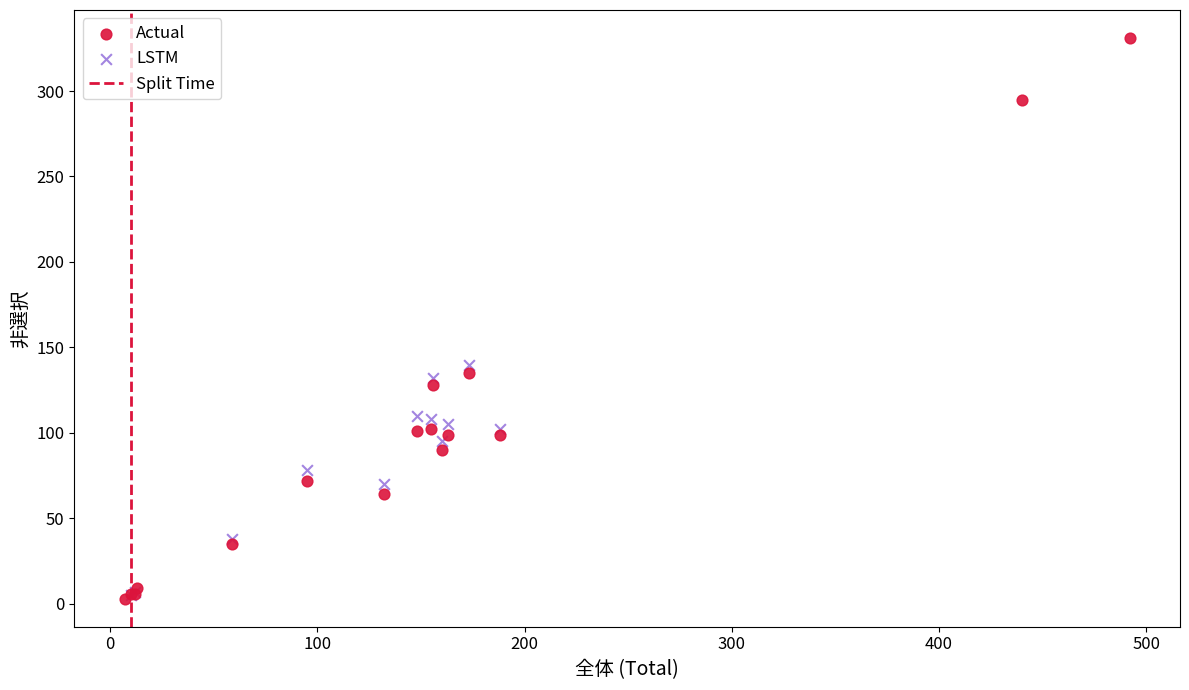

Which series reaches the maximum Y coordinate?

Actual